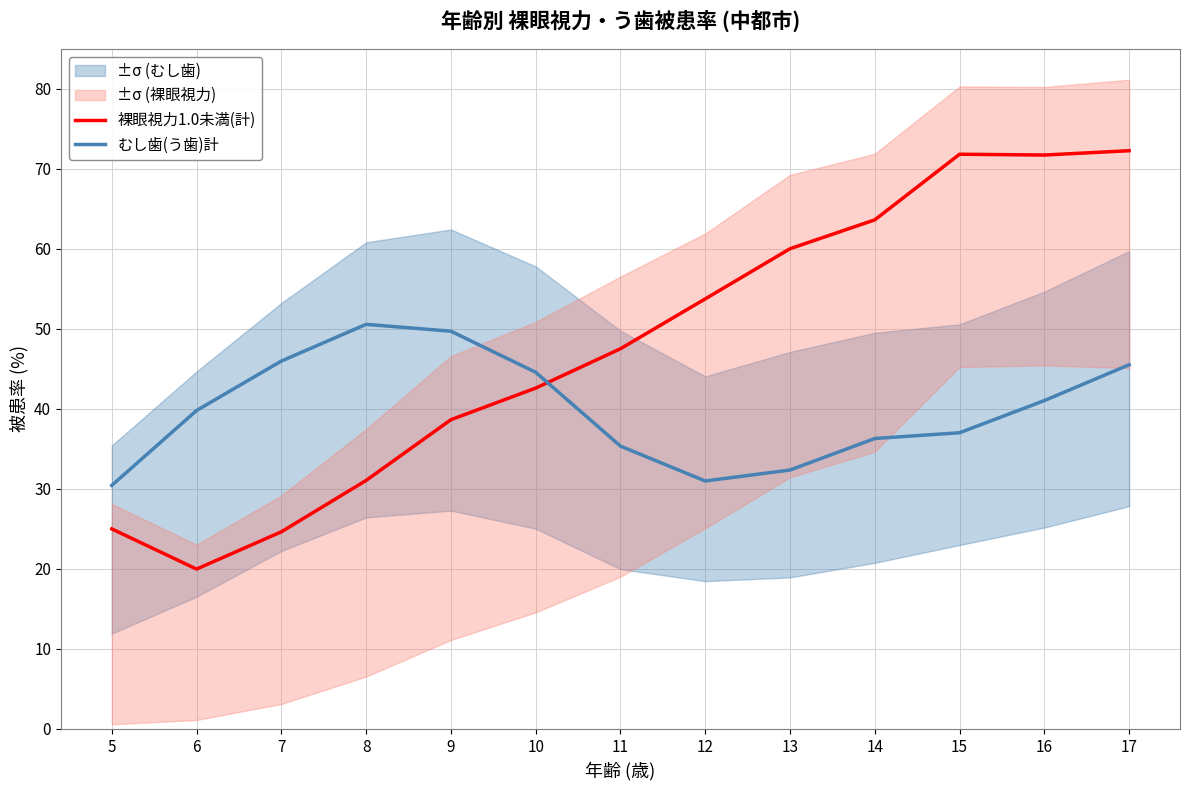

What is the sum of the むし歯(う歯)計 values at 11 and 6?

75.2